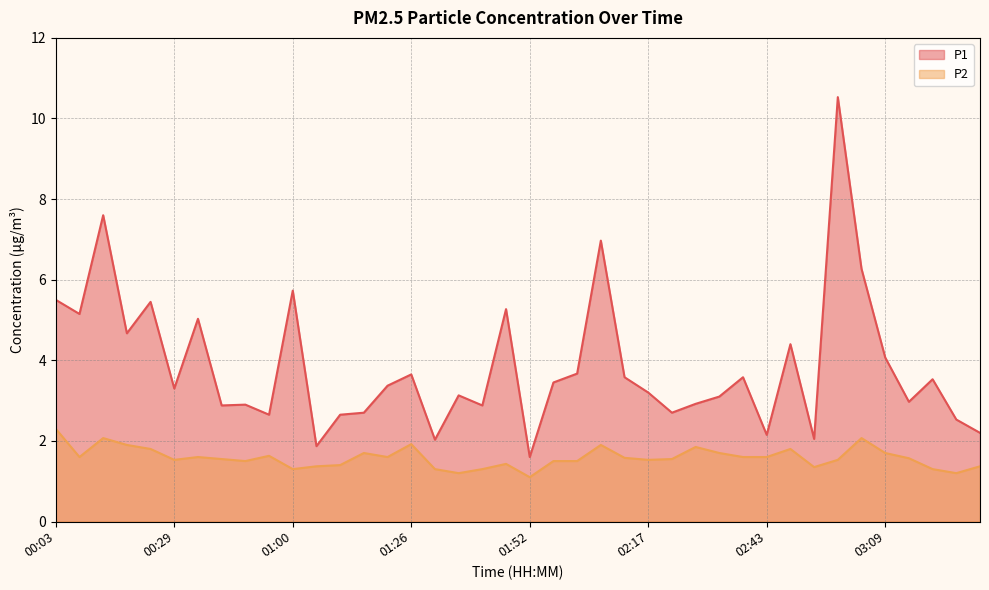

What are all the series names shown in the legend?

P1, P2